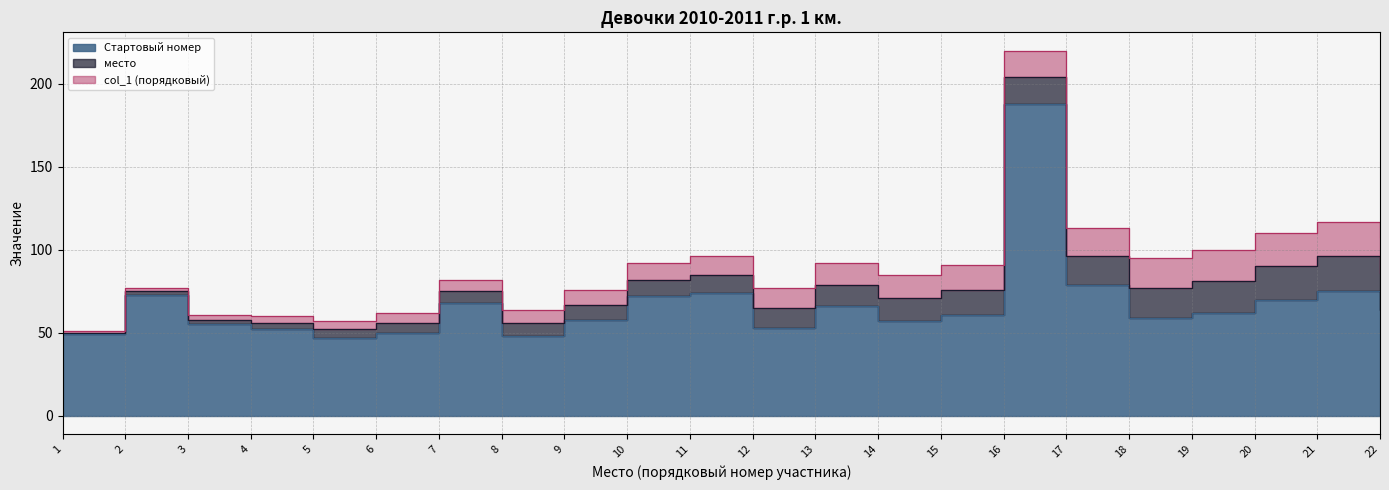

How many data points in Стартовый номер are less than 62?

11